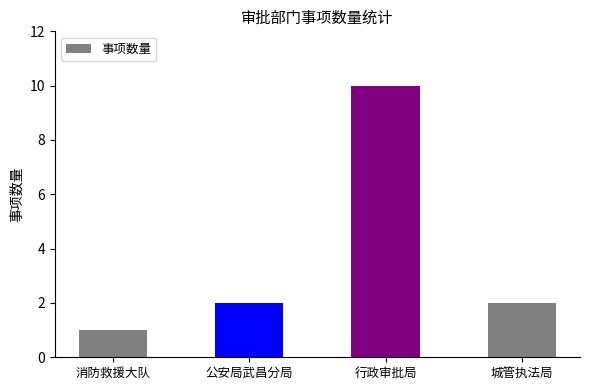

What is the label of the 1st bar from the left?

消防救援大队